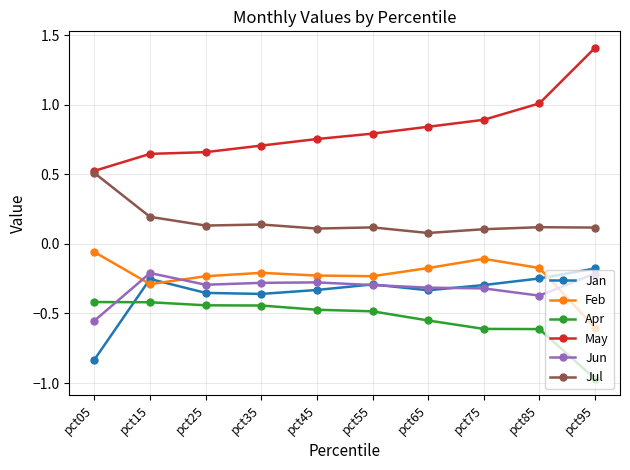

What is the sum of the Apr values at pct25 and pct85?

-1.1